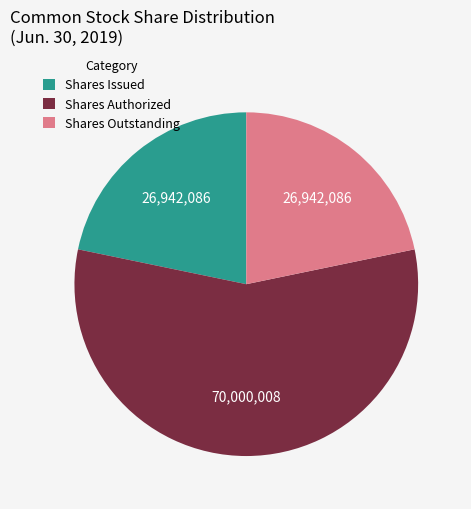

Is it true that Shares Outstanding is 12% of the pie?

False